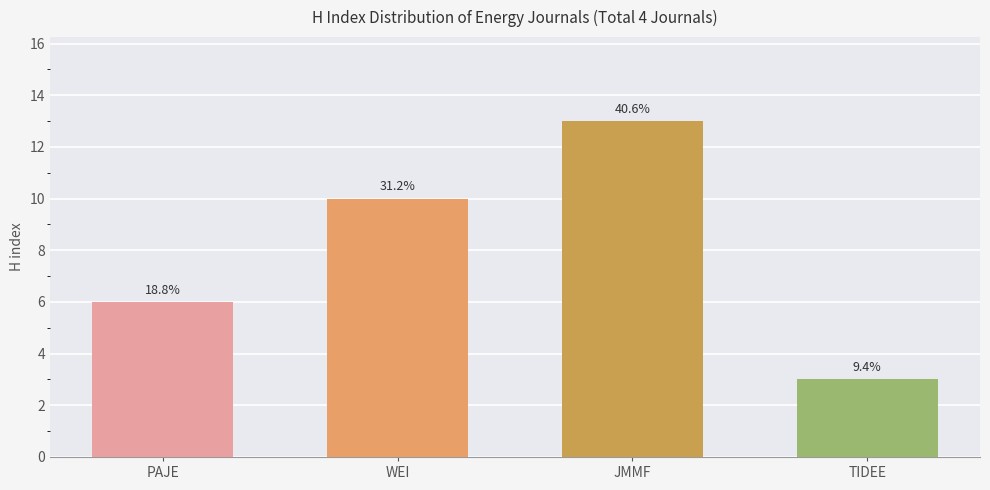

Reading left to right, what are all the values shown in this chart?

PAJE=6	WEI=10	JMMF=13	TIDEE=3